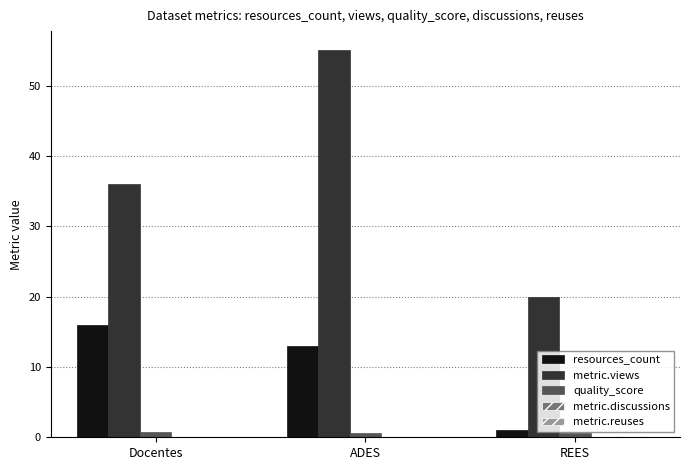

What is the sum of the quality_score values at Docentes and REES?

1.3